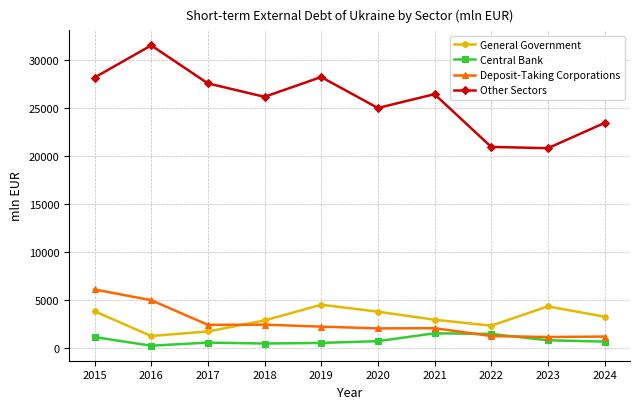

What is the sum of all Other Sectors values?

258801